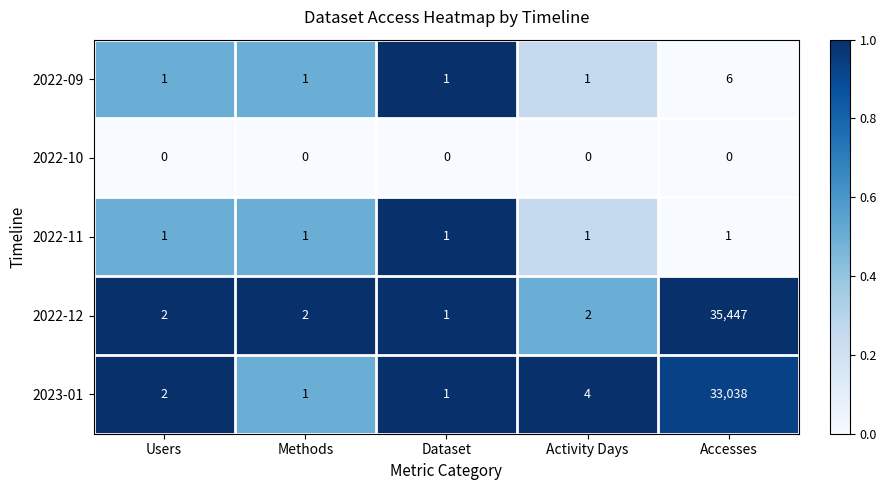

Reading left to right, extract all data points from this chart.

2022-09: 1	1	1	1	6
2022-10: 0	0	0	0	0
2022-11: 1	1	1	1	1
2022-12: 2	2	1	2	35447
2023-01: 2	1	1	4	33038